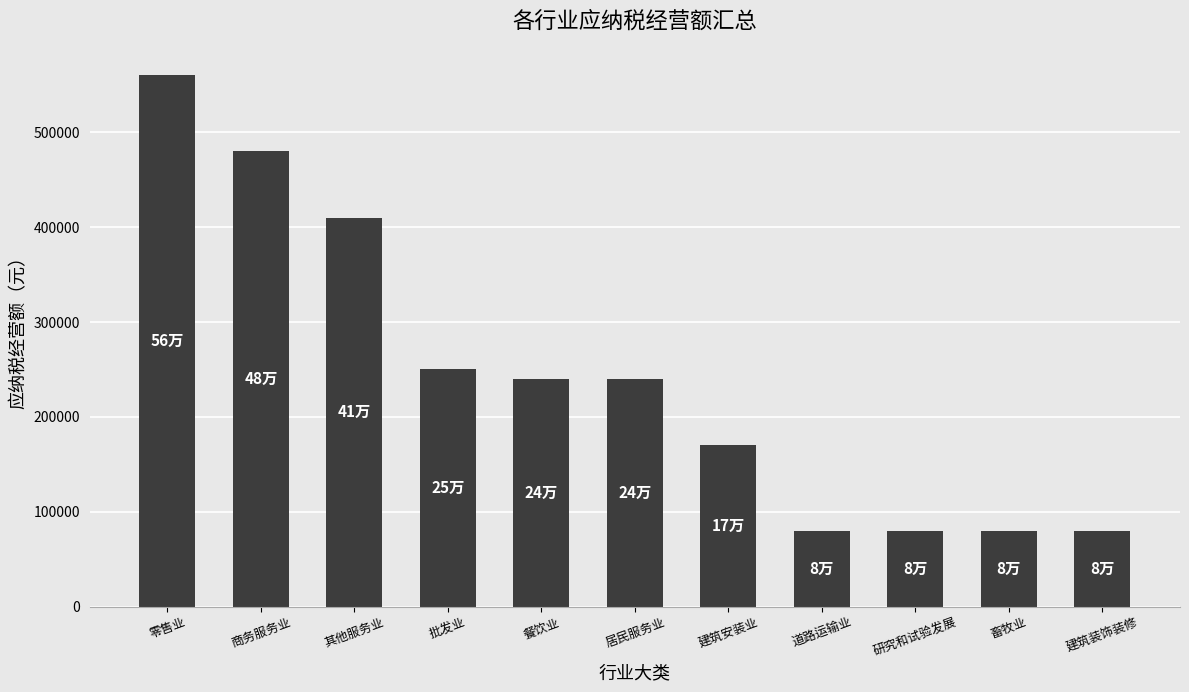

What is the approximate value at 道路运输业, to the nearest 10?

80000